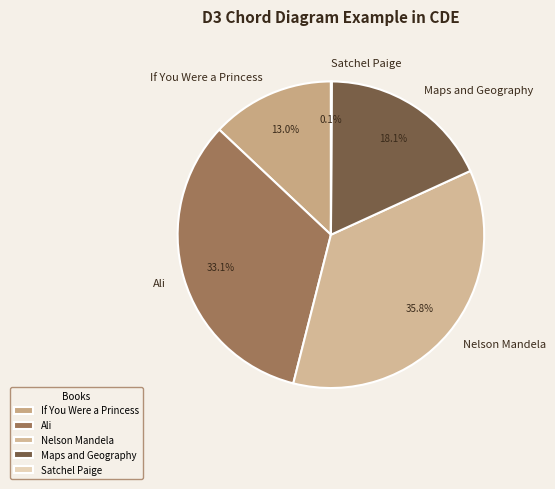

Is there any slice that represents more than half of the pie?

No